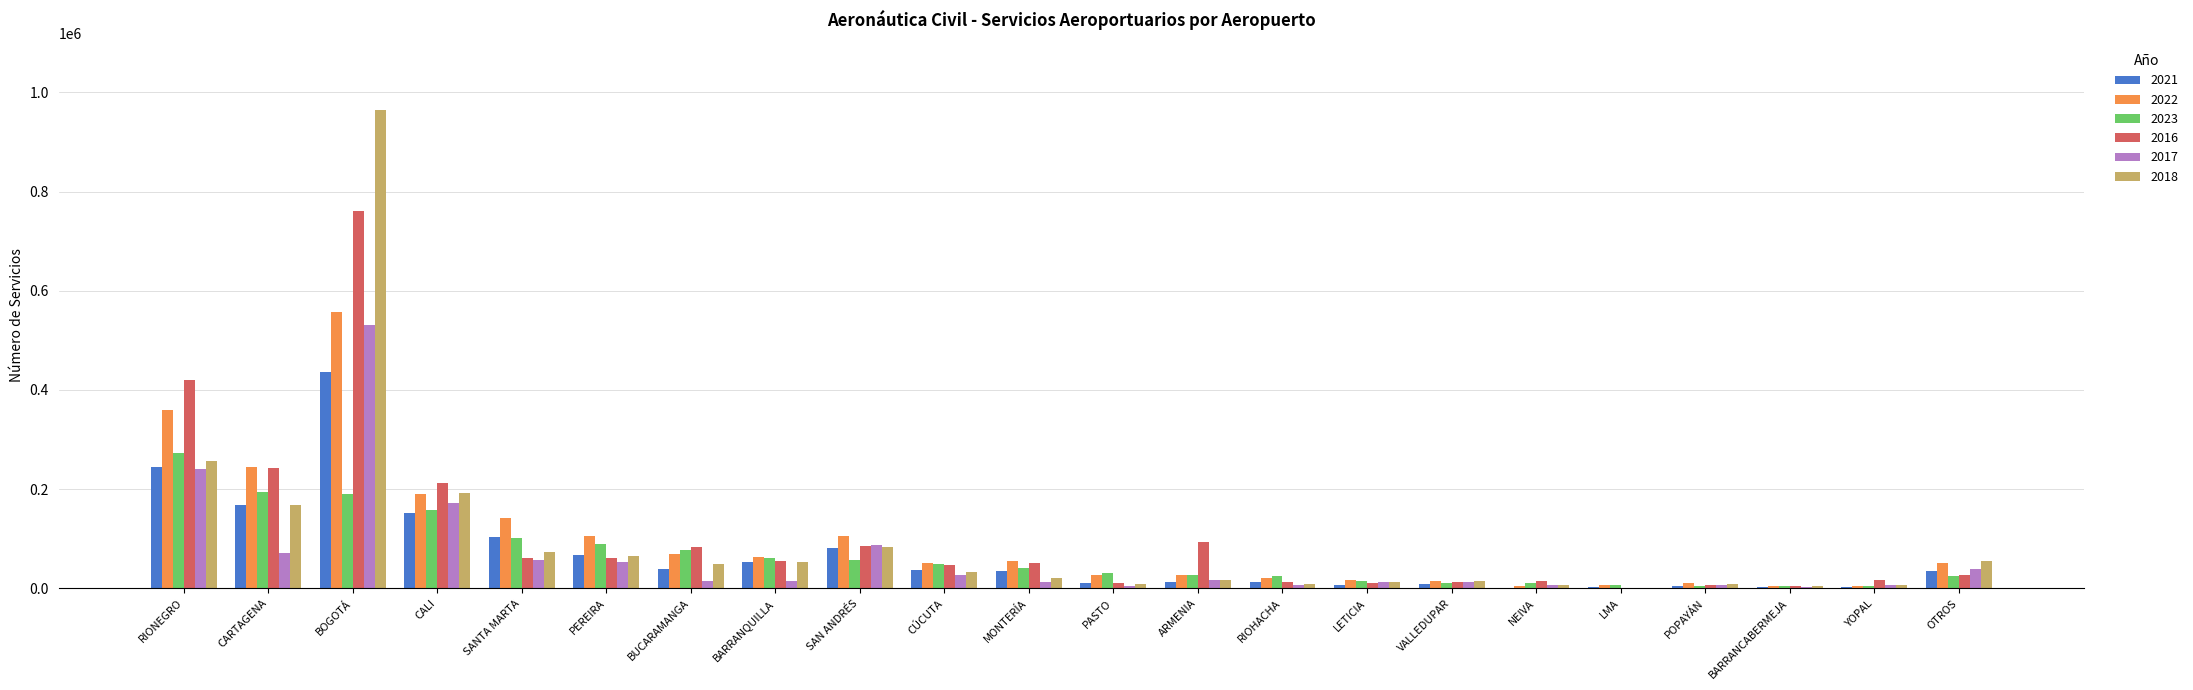

Which label corresponds to the largest value in the chart?

BOGOTÁ